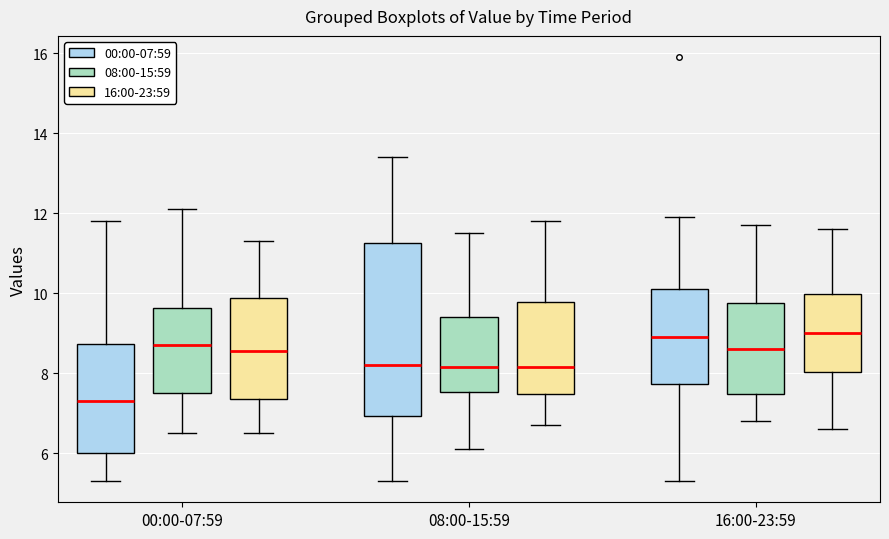

Which box has the lowest median line?

00:00-07:59 (00:00-07:59)